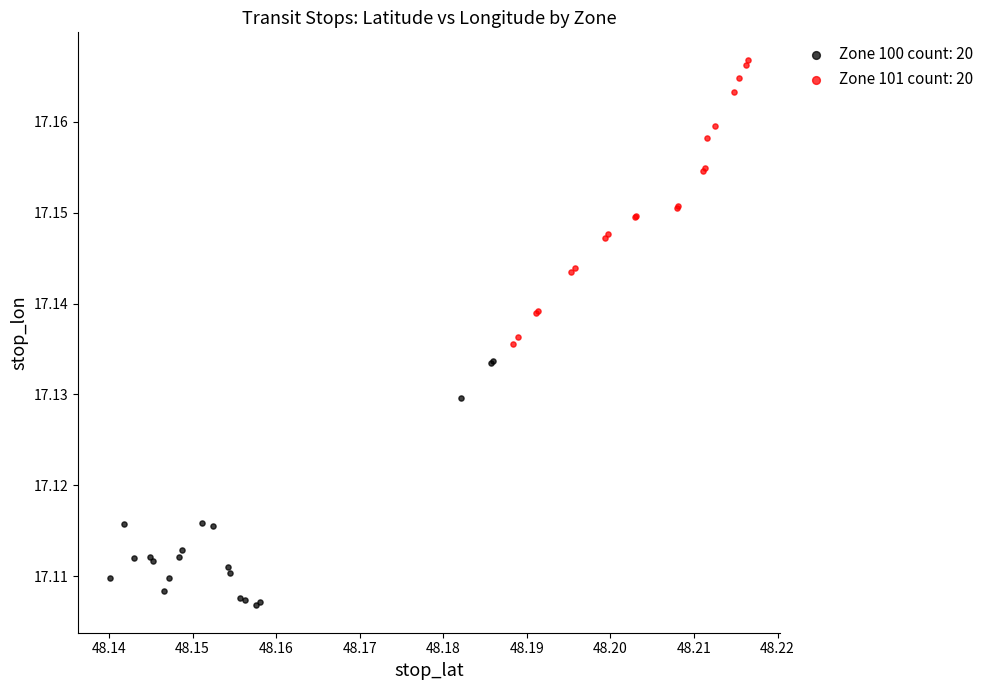

Which series reaches the maximum Y coordinate?

Zone 101 count: 20